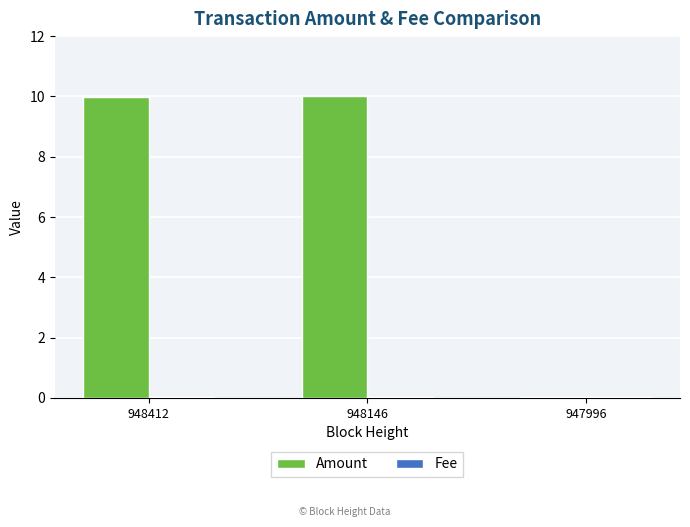

Which series has the largest total across all categories?

Amount